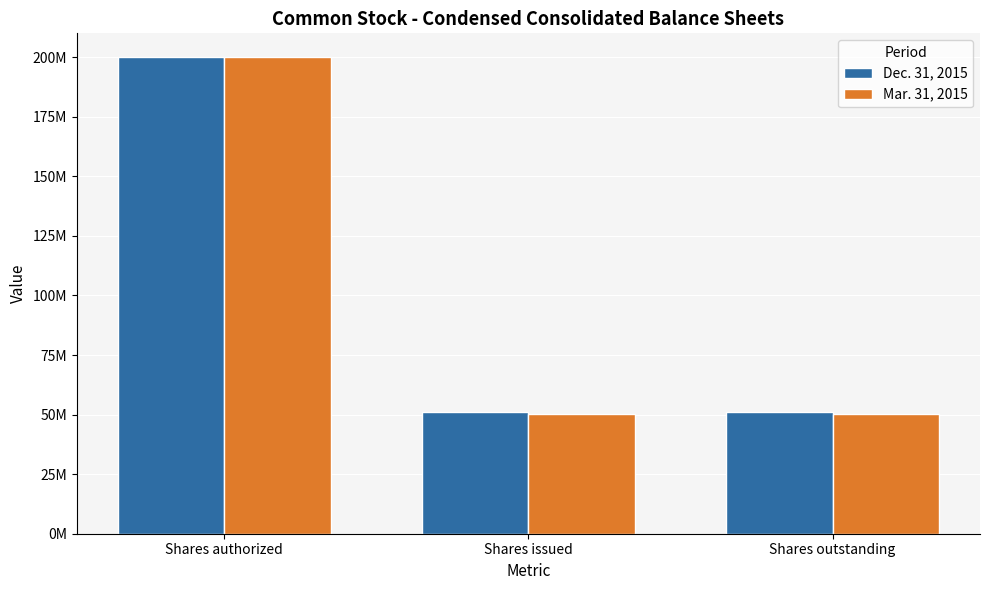

Reading left to right, what are all the values shown in this chart?

Dec. 31, 2015: Shares authorized=200000000	Shares issued=51207000	Shares outstanding=51207000
Mar. 31, 2015: Shares authorized=200000000	Shares issued=50434000	Shares outstanding=50434000